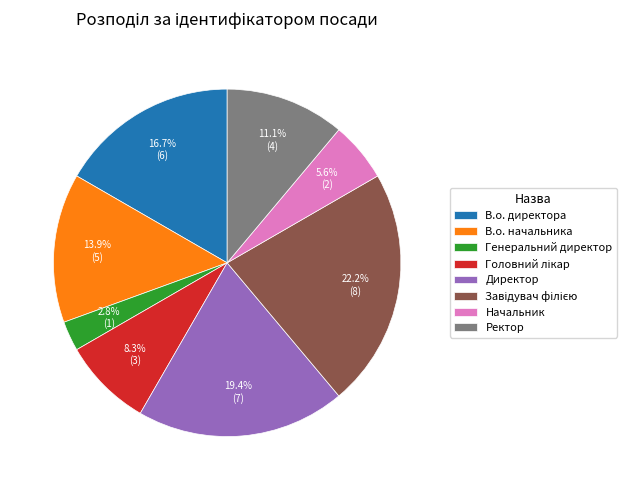

Which category has the smallest portion of the pie?

Генеральний директор